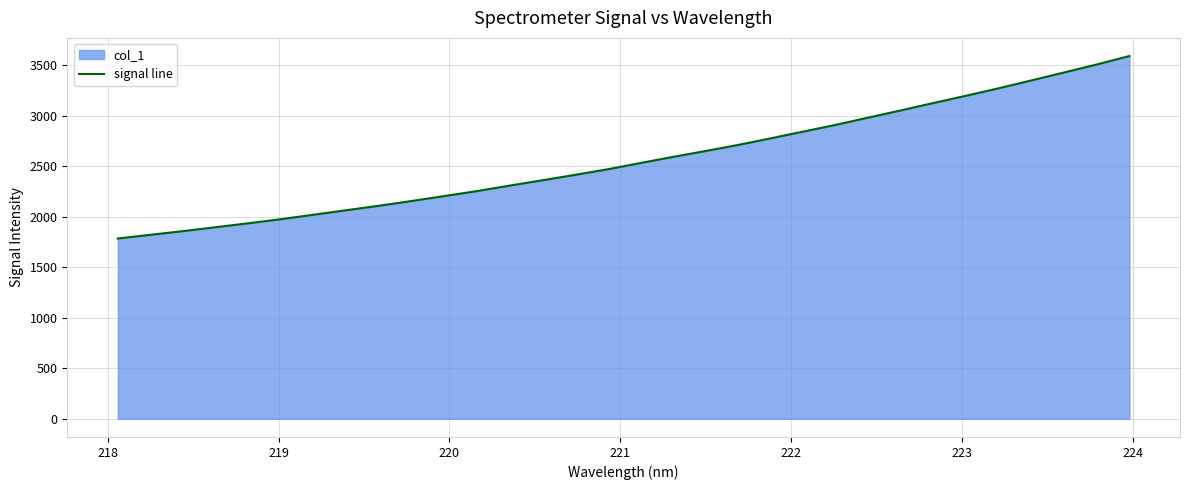

What is the maximum value shown in the chart?

3588.2